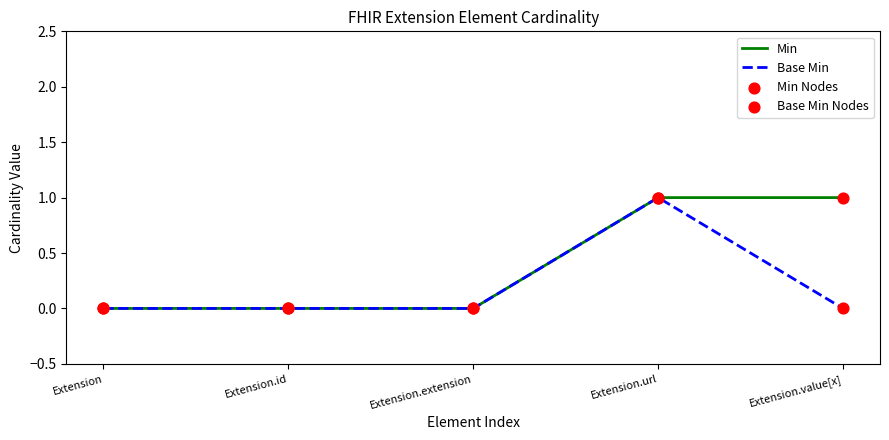

What position from the right is Extension?

5